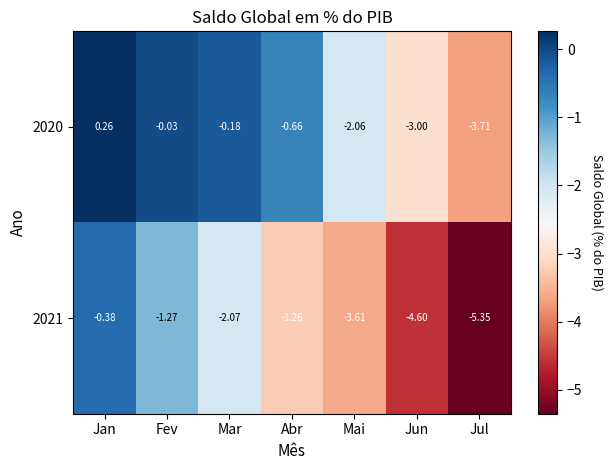

What is the spread (max minus min) of values at Jul?

1.6